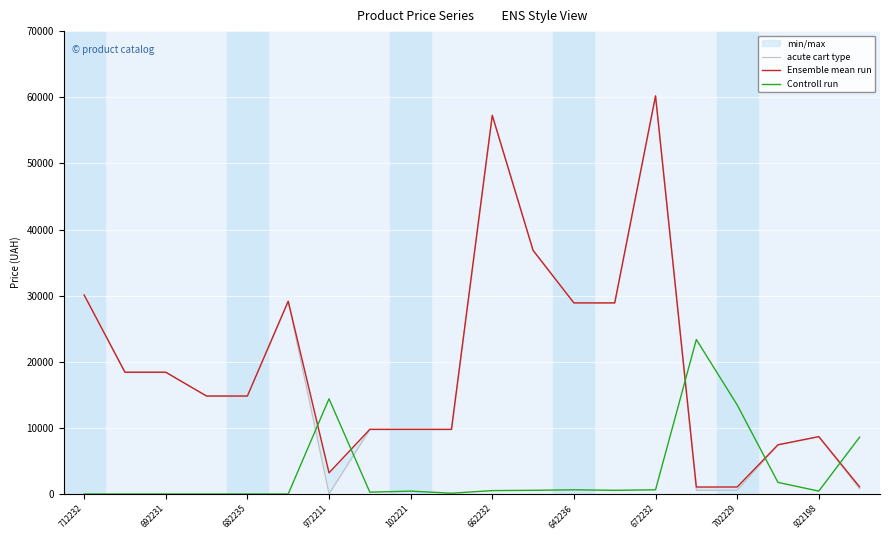

True or false: Controll run has a value of 24220 at 702229.

False